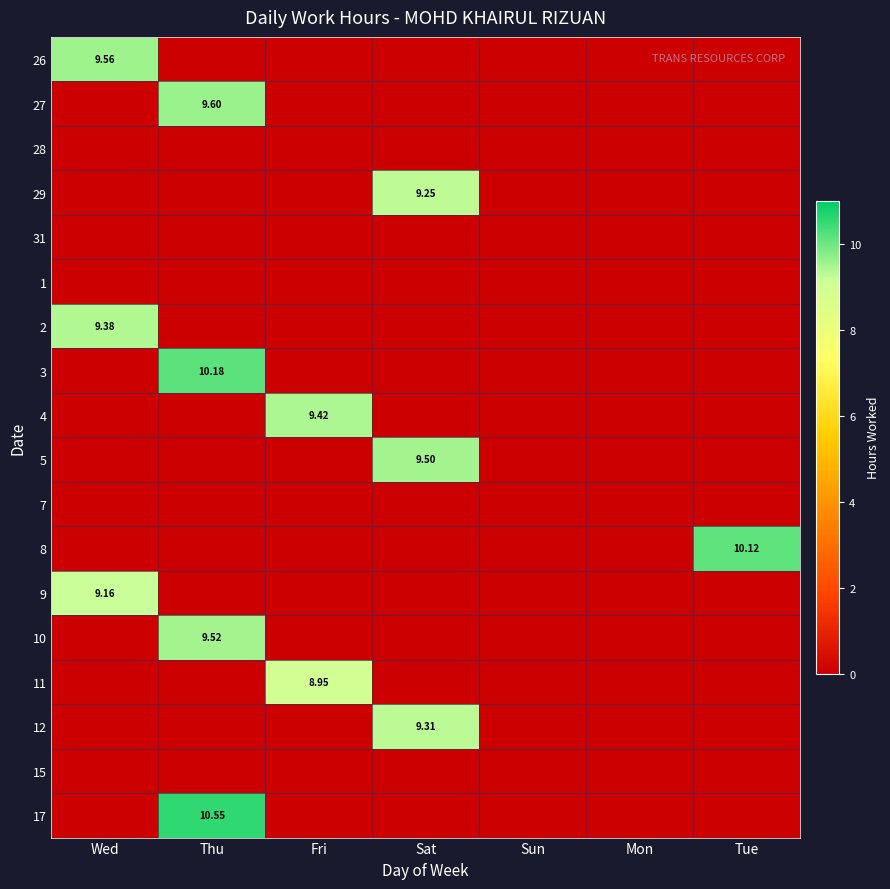

What is the total value across all series at Sat?

28.1